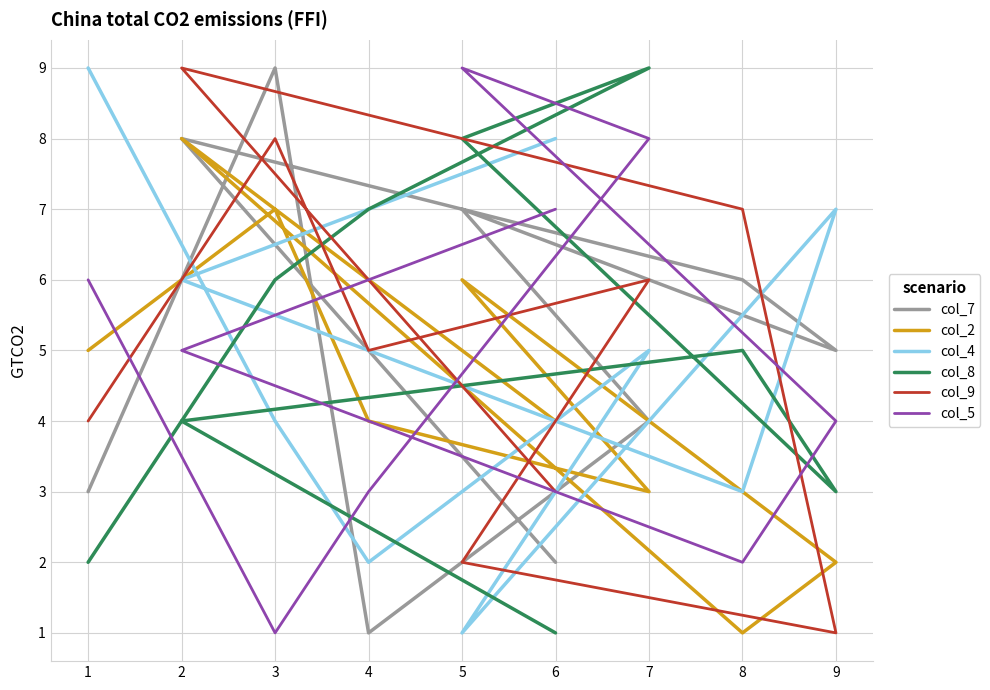

Which series ends up on top after the final intersection of col_4 and col_8?

col_4